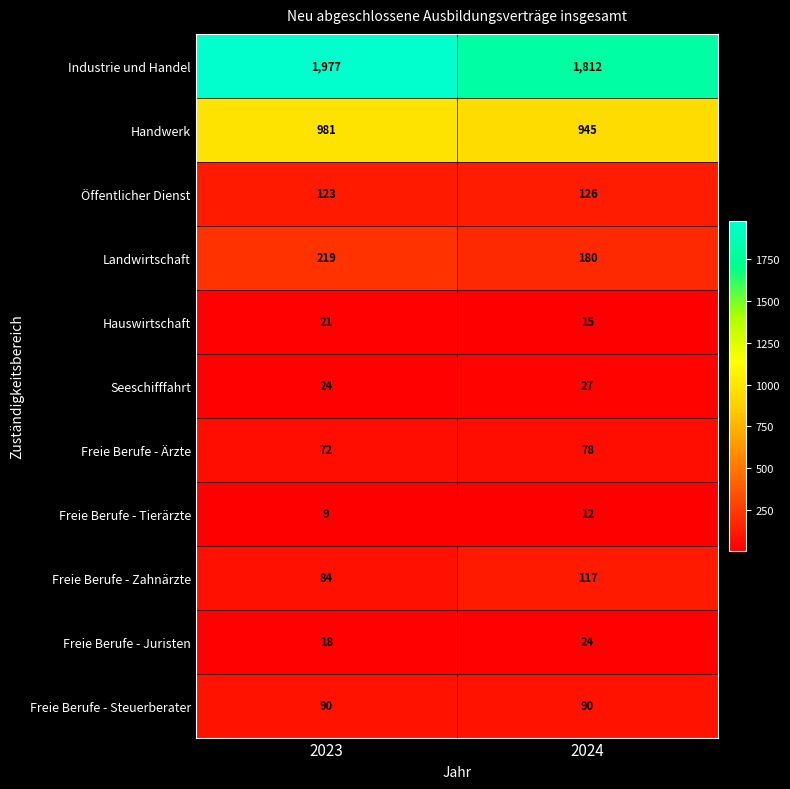

What value does the Freie Berufe - Steuerberater series have at 2024?

90